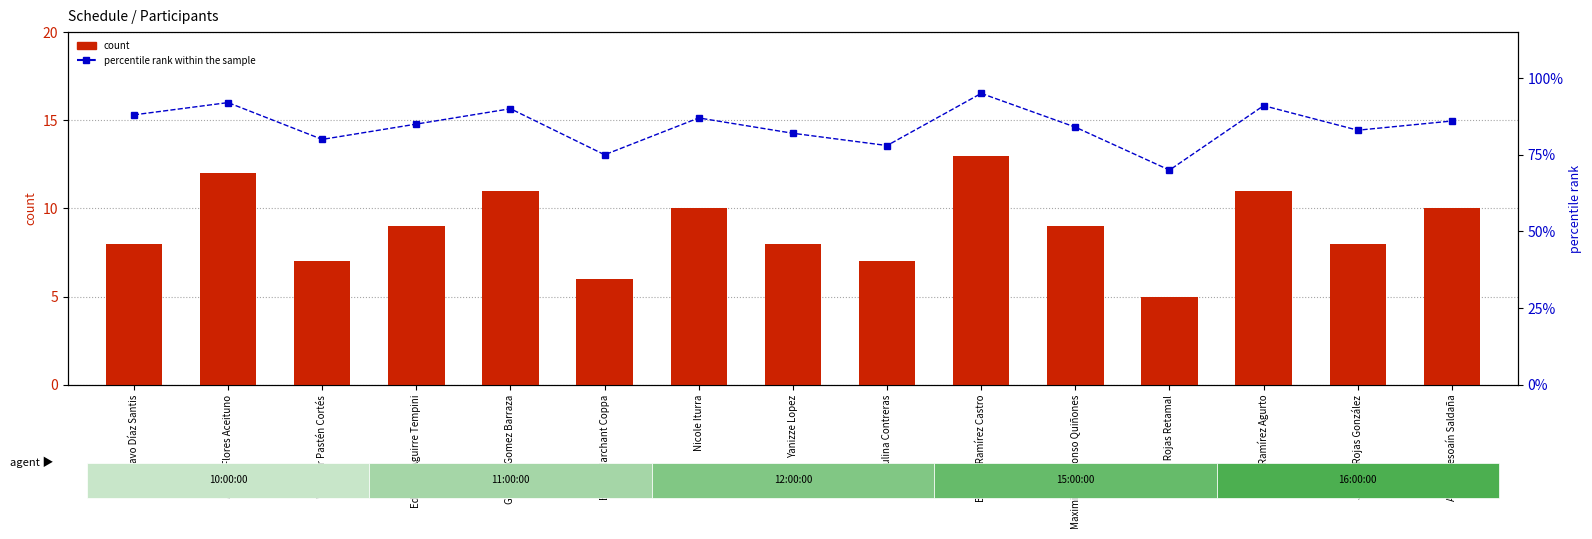

What is the total value across all series at Javiera Rojas González?

91